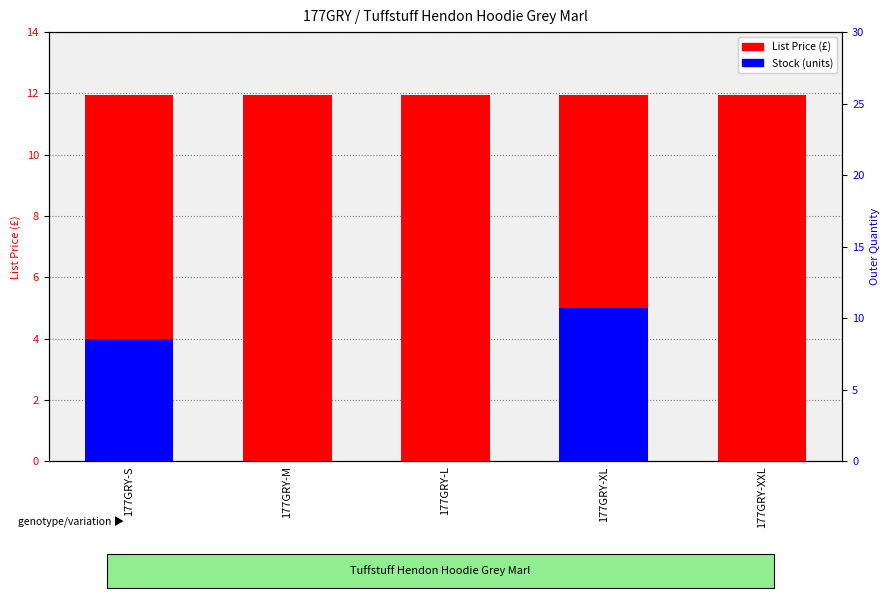

Which has a higher value, 177GRY-L or 177GRY-XL?

177GRY-L